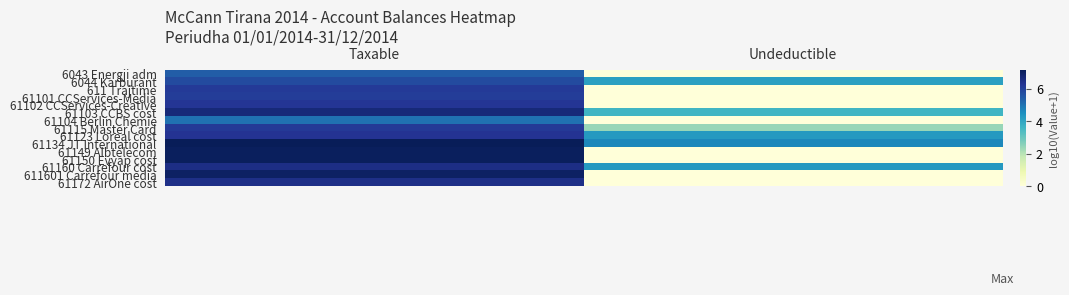

What is the spread (max minus min) of values at Taxable?

2.1